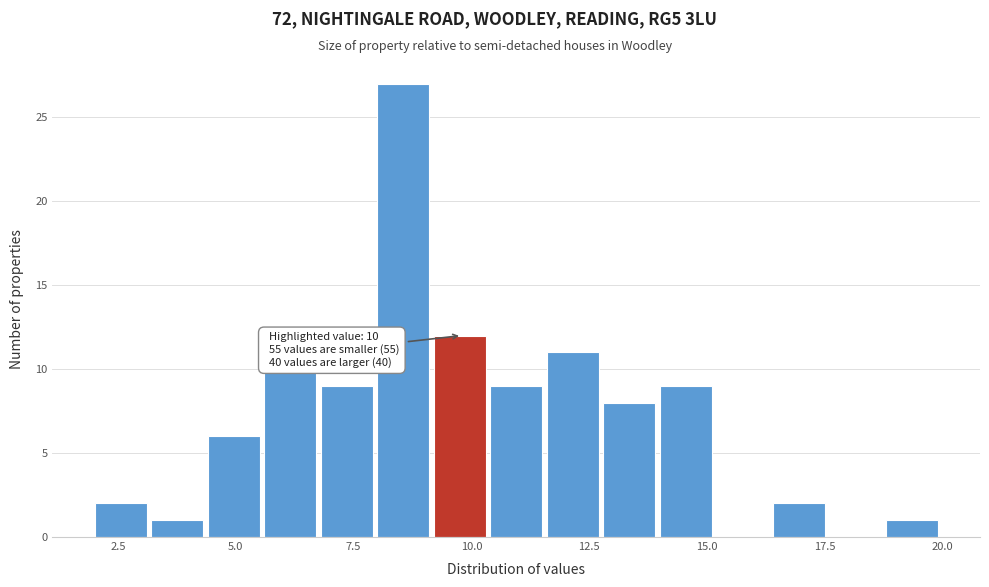

Read against the x-axis, roughly where is the centre of the tallest bar?

8.5